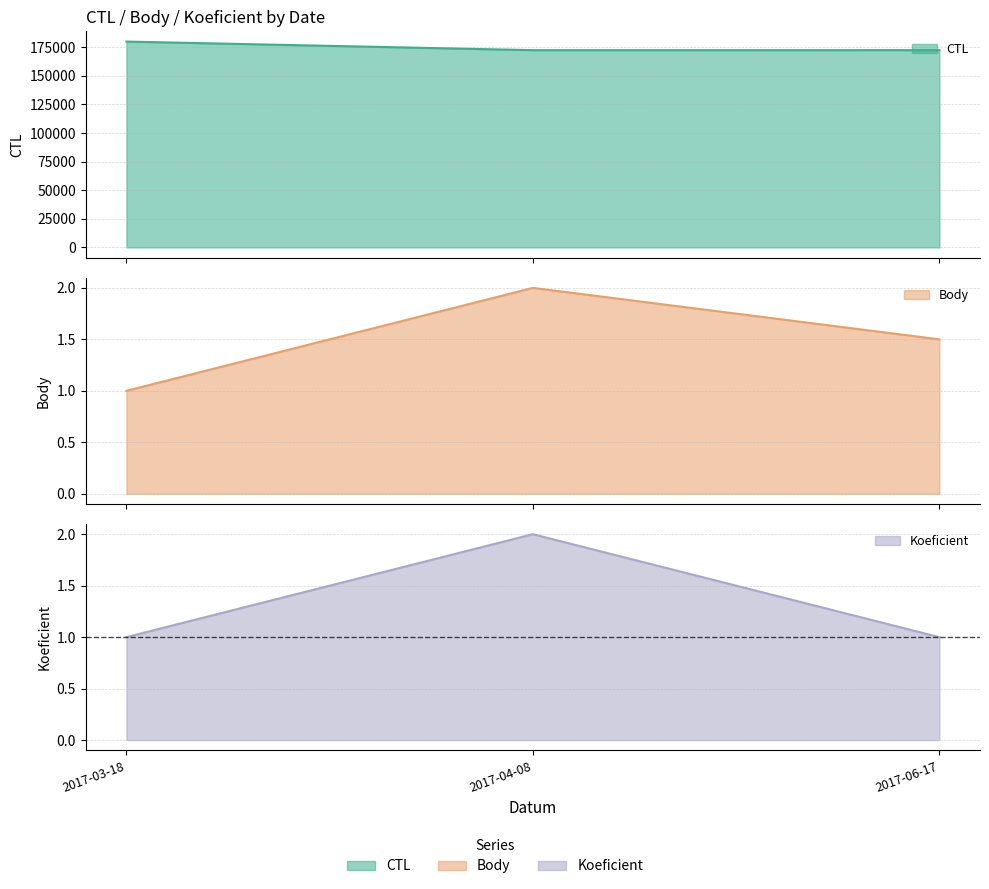

What is the value of the Koeficient point at the 2nd from the left?

2.0